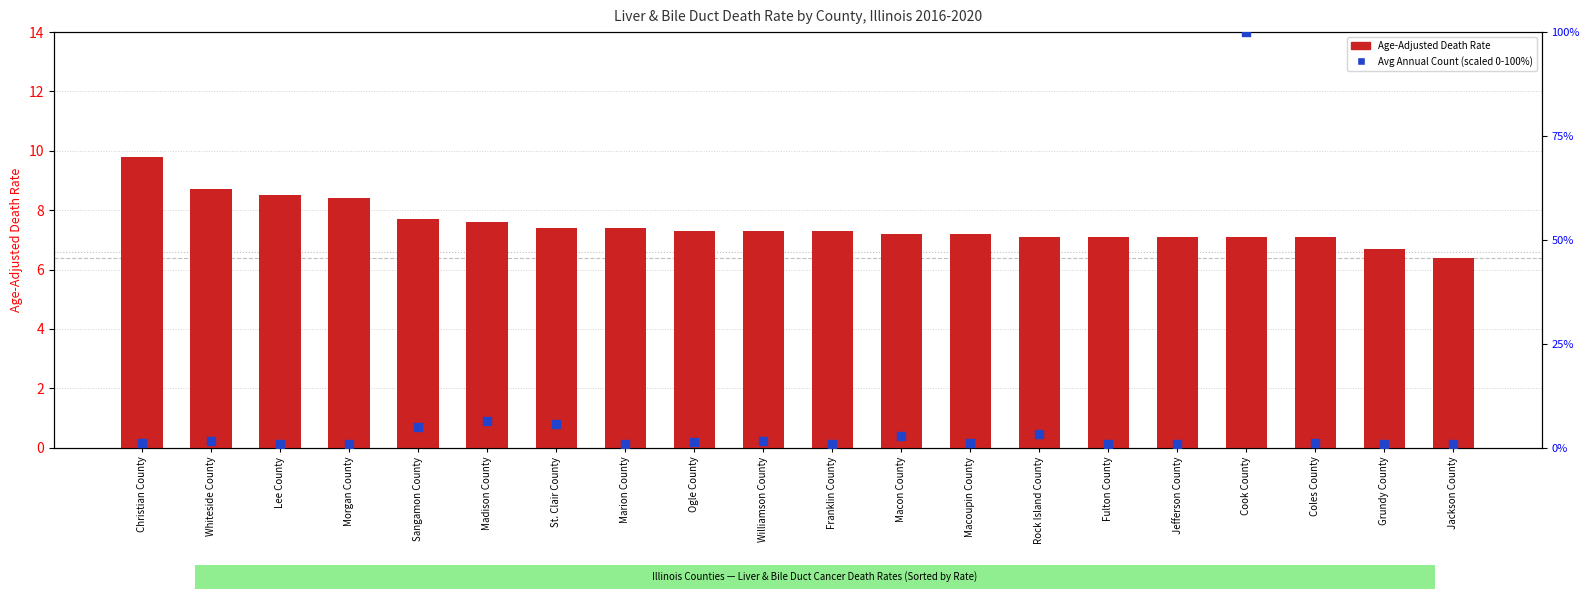

What are all the series names shown in the legend?

Age-Adjusted Death Rate, Avg Annual Count (scaled)